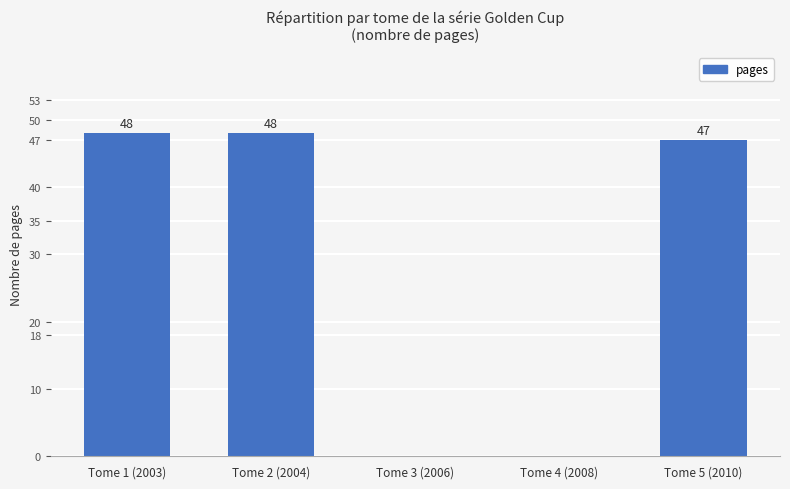

Reading left to right, extract all data points from this chart.

48	48	0	0	47